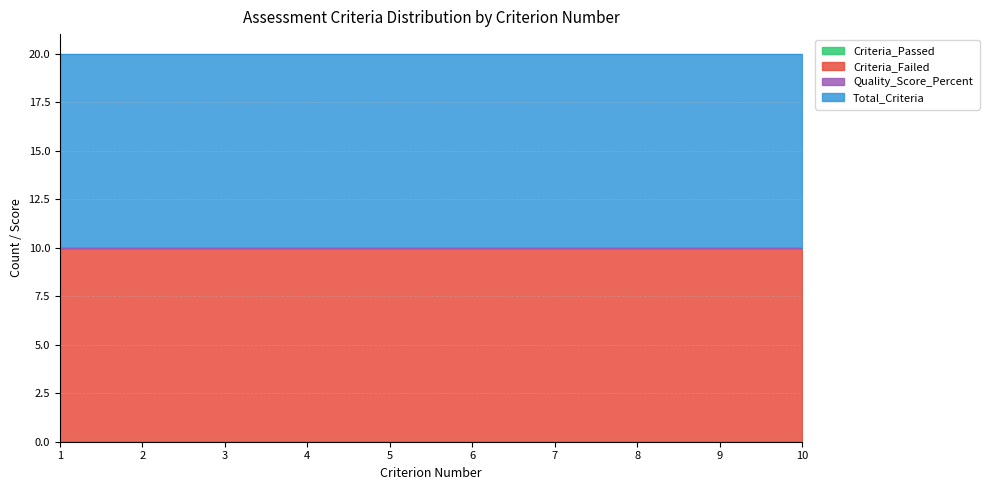

How many lines are shown in the chart?

4